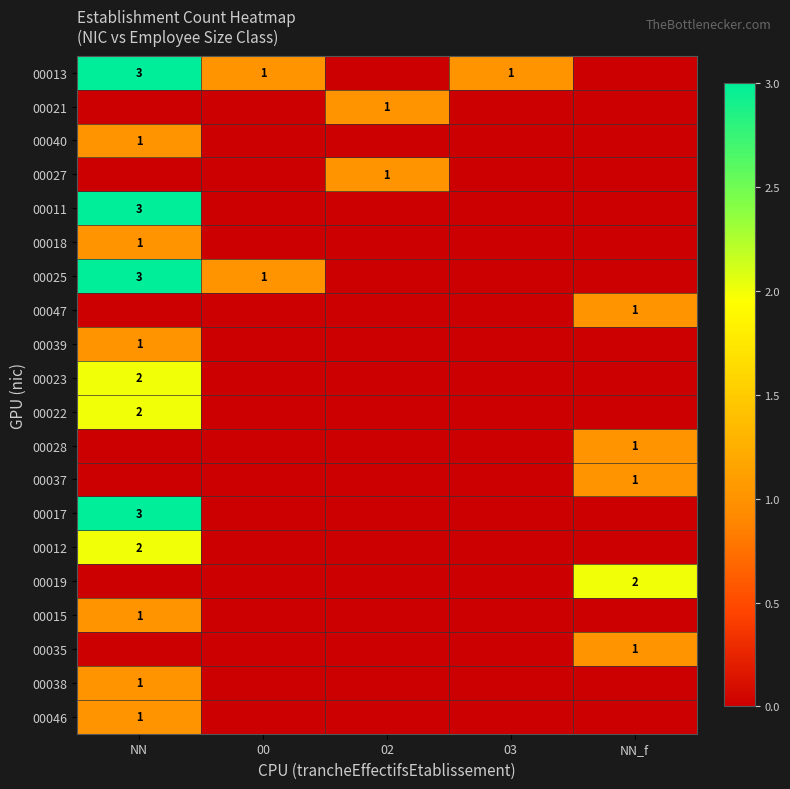

The 00047 series shows 1 at NN_f. True or false?

True